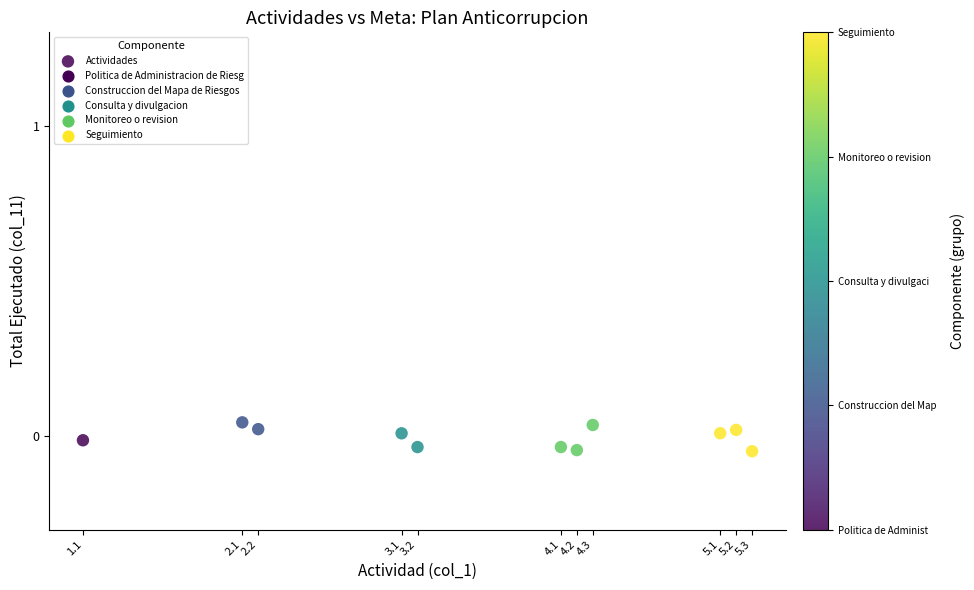

What is the average X value?

3.6